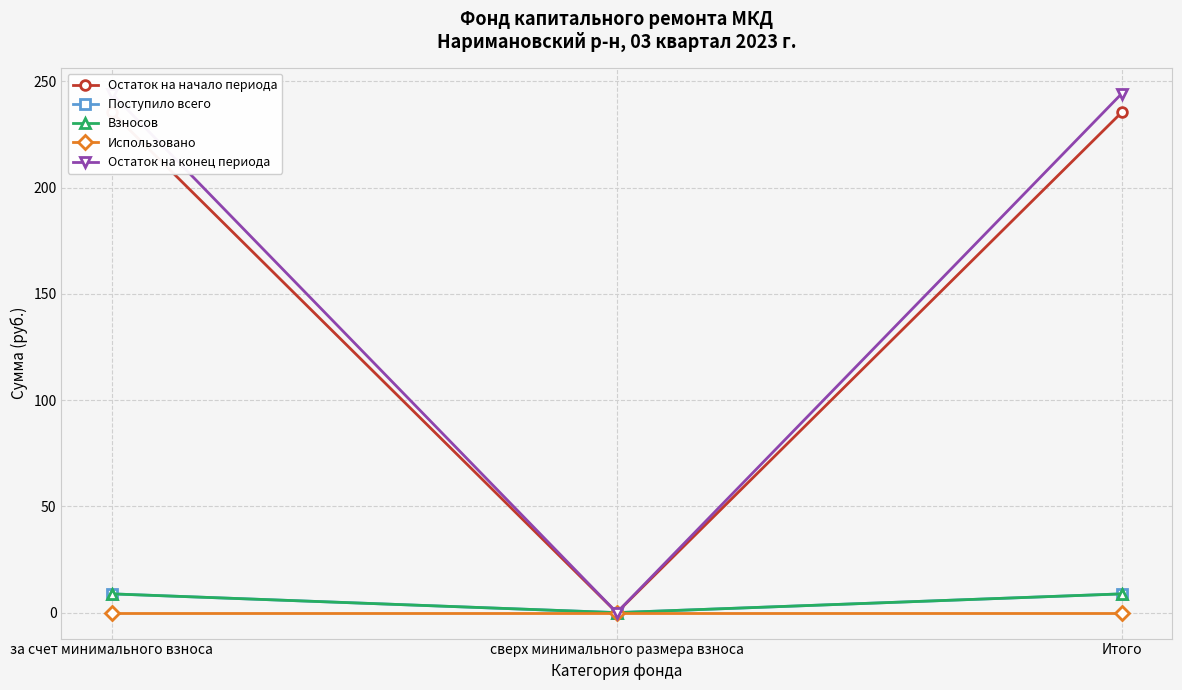

Between сверх минимального размера взноса and за счет минимального взноса, which is larger?

за счет минимального взноса